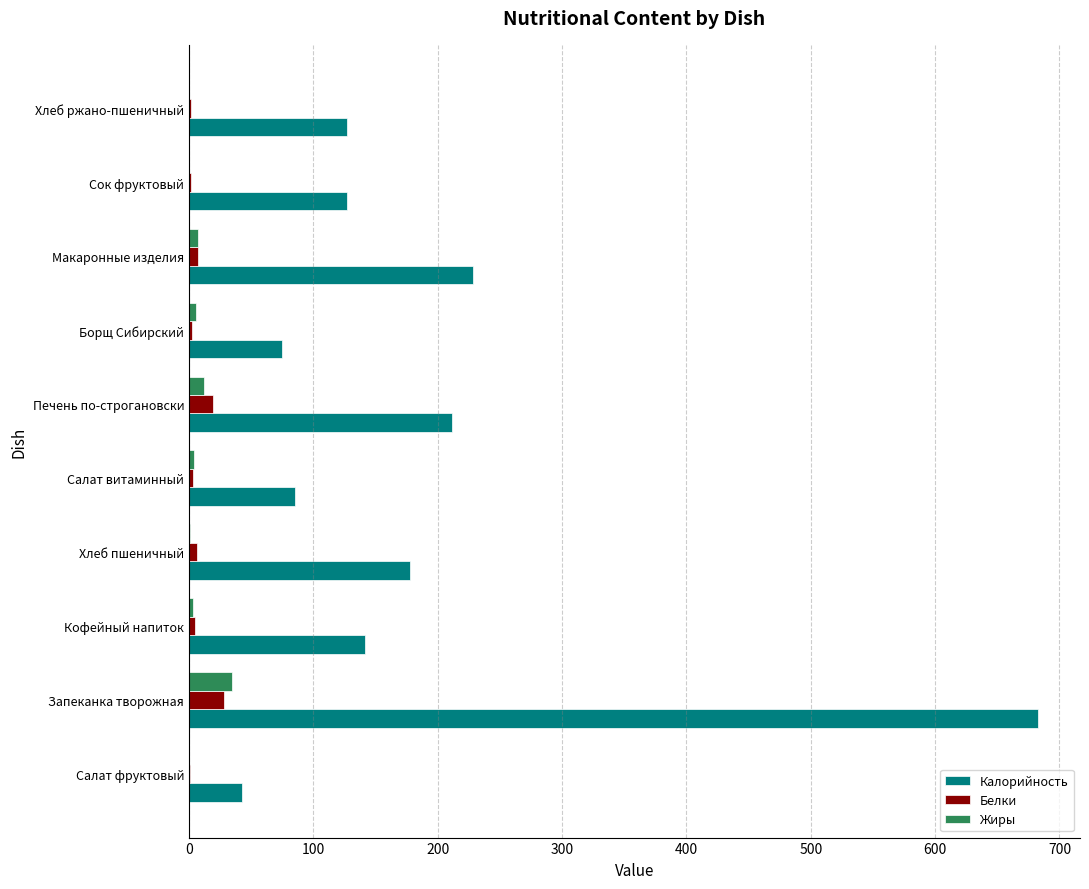

Is it true that Белки equals 19.1 at Печень по-строгановски?

True